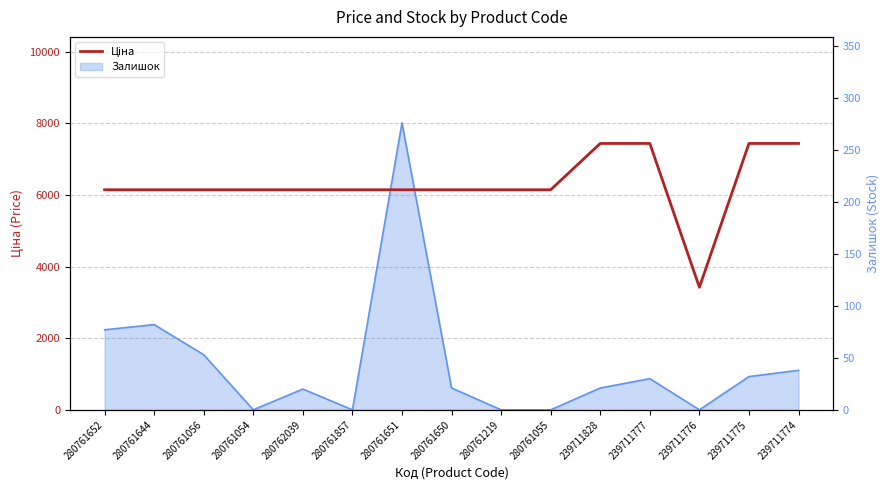

What is the maximum value shown in the chart?

7436.2